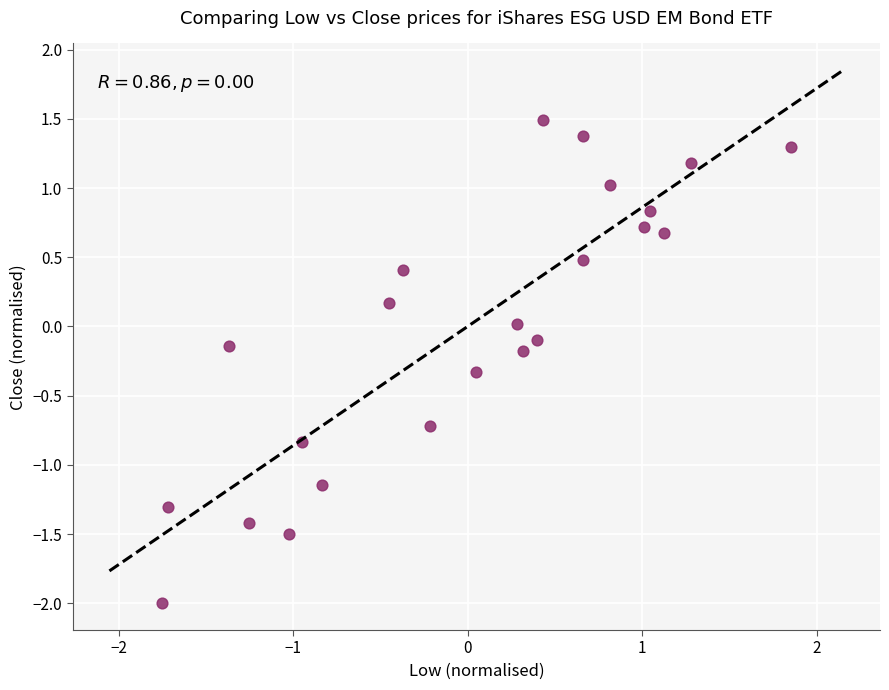

What is the range of Y values (max minus min)?

3.5